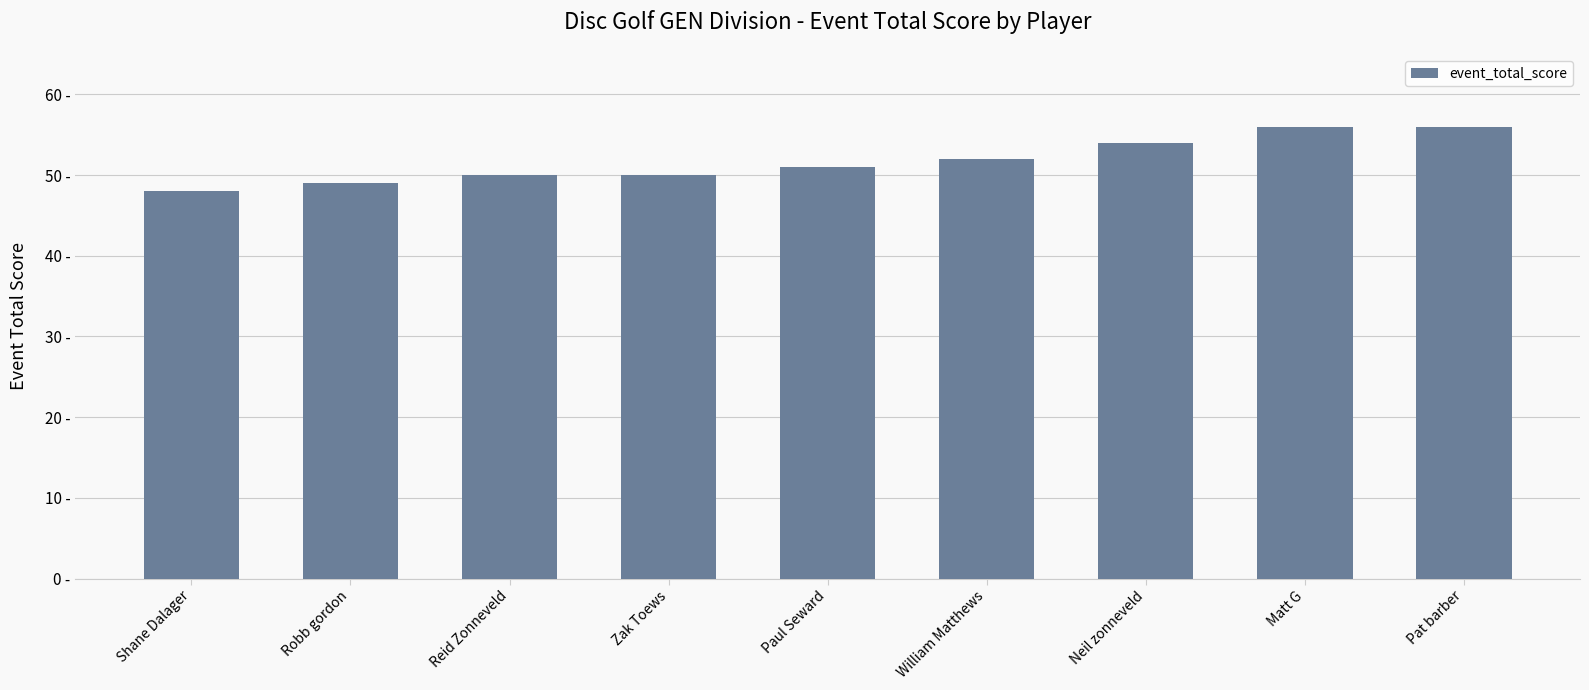

Reading right to left, list all the values displayed in this chart.

Pat barber=56	Matt G=56	Neil zonneveld=54	William Matthews=52	Paul Seward=51	Zak Toews=50	Reid Zonneveld=50	Robb gordon=49	Shane Dalager=48